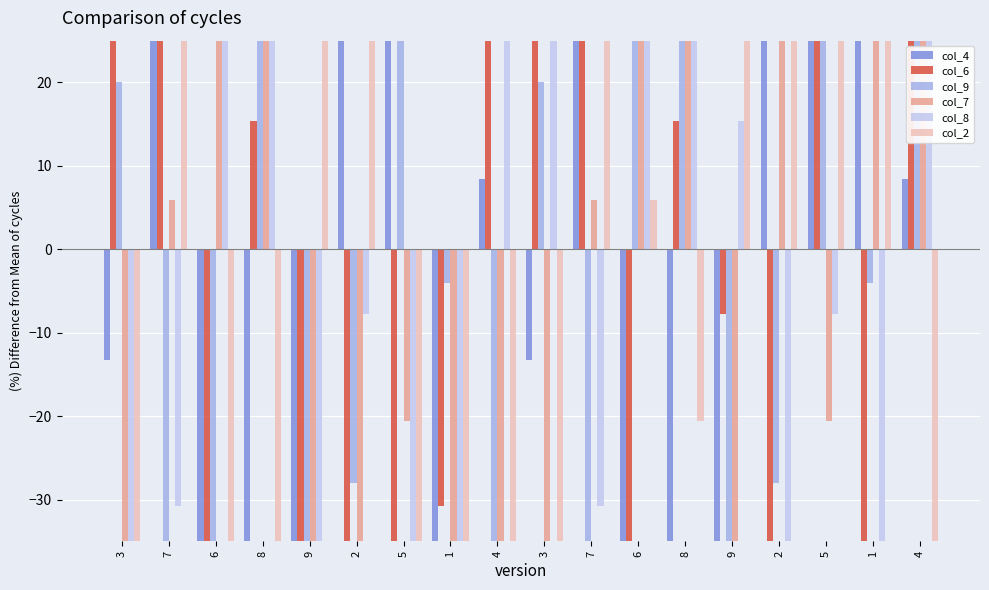

Rank the categories by col_9 value from highest to lowest.

6, 5, 5, 8, 8, 4, 3, 3, 1, 1, 2, 2, 9, 9, 7, 7, 6, 4